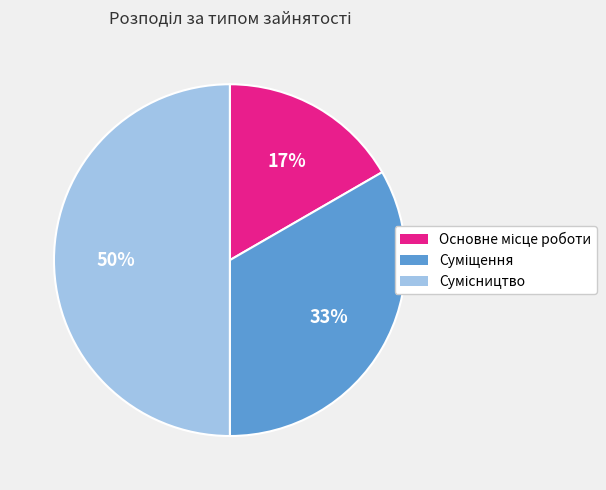

Count the number of slices in the pie.

3